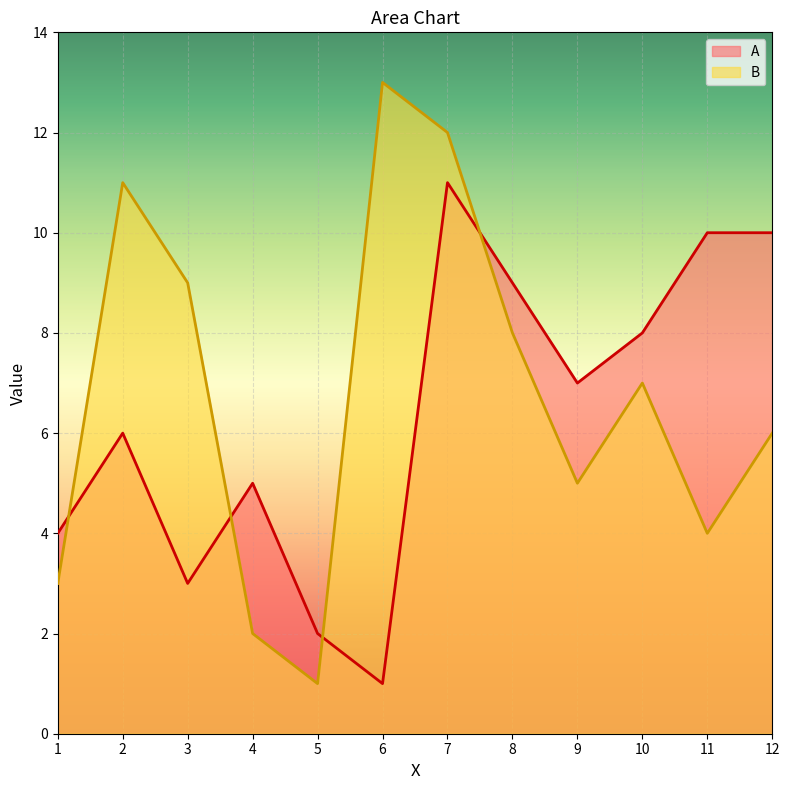

What is the highest value of the B series?

13